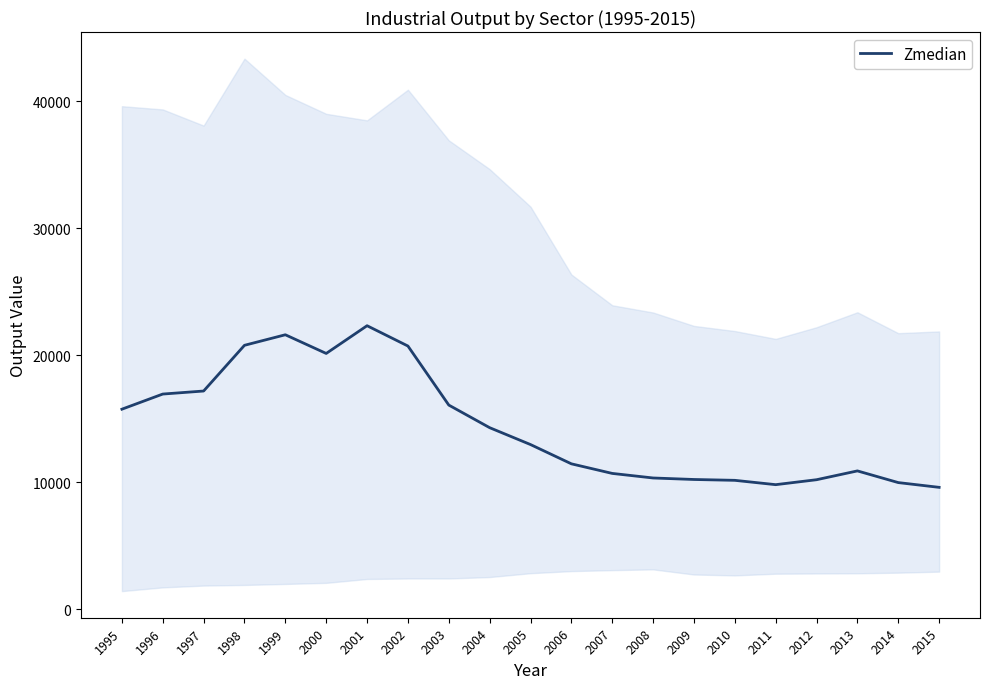

Between 2009 and 1997, which is larger?

1997